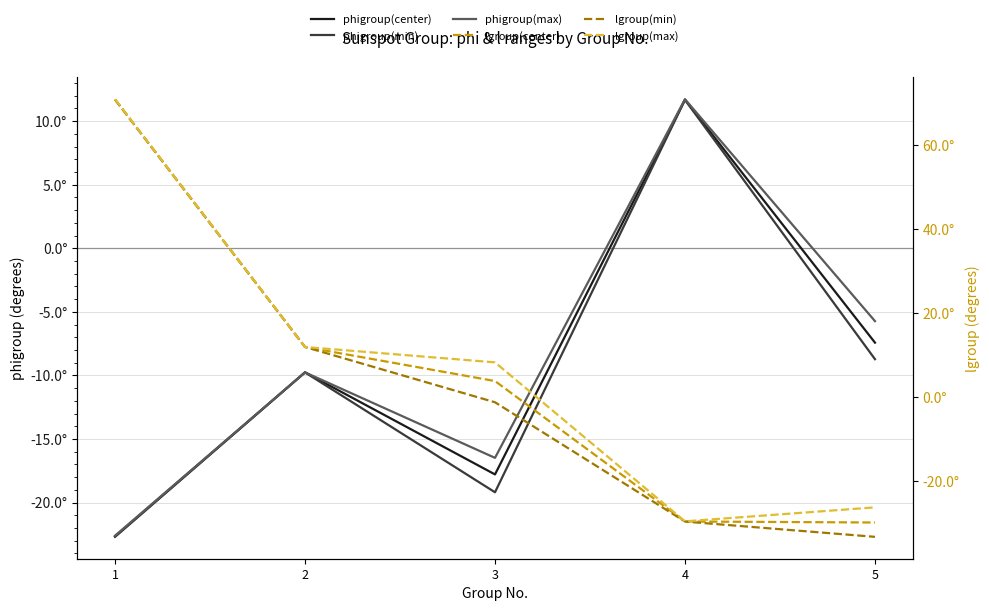

What is the sum of the phigroup(max) values at 2 and 5?

-15.5